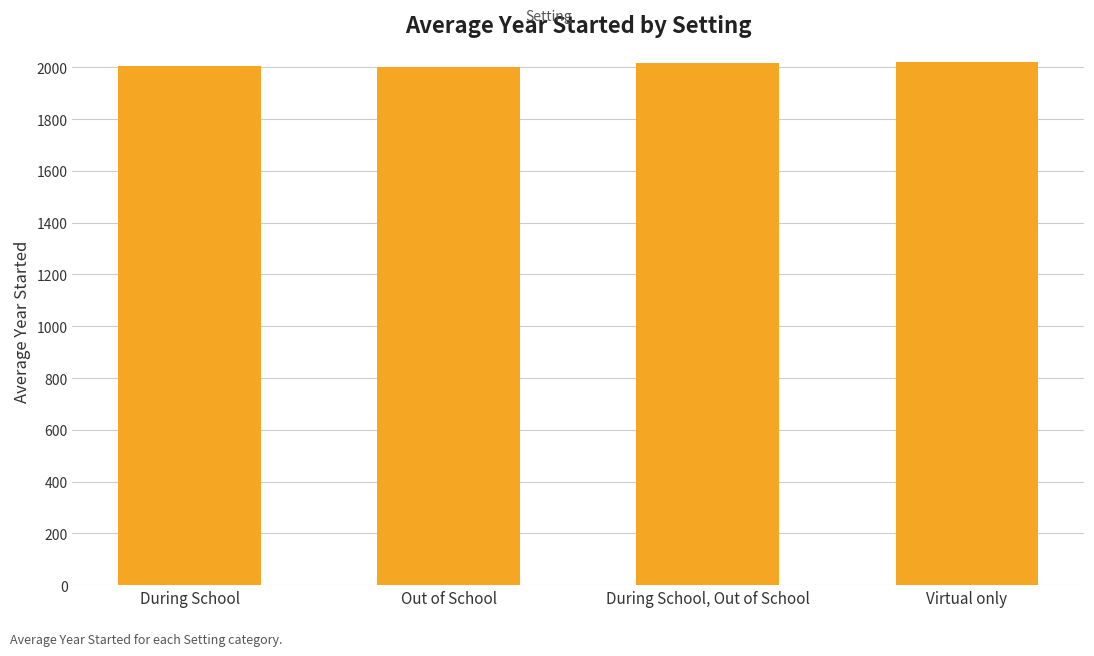

What is the change in value from Out of School to During School, Out of School?

+13